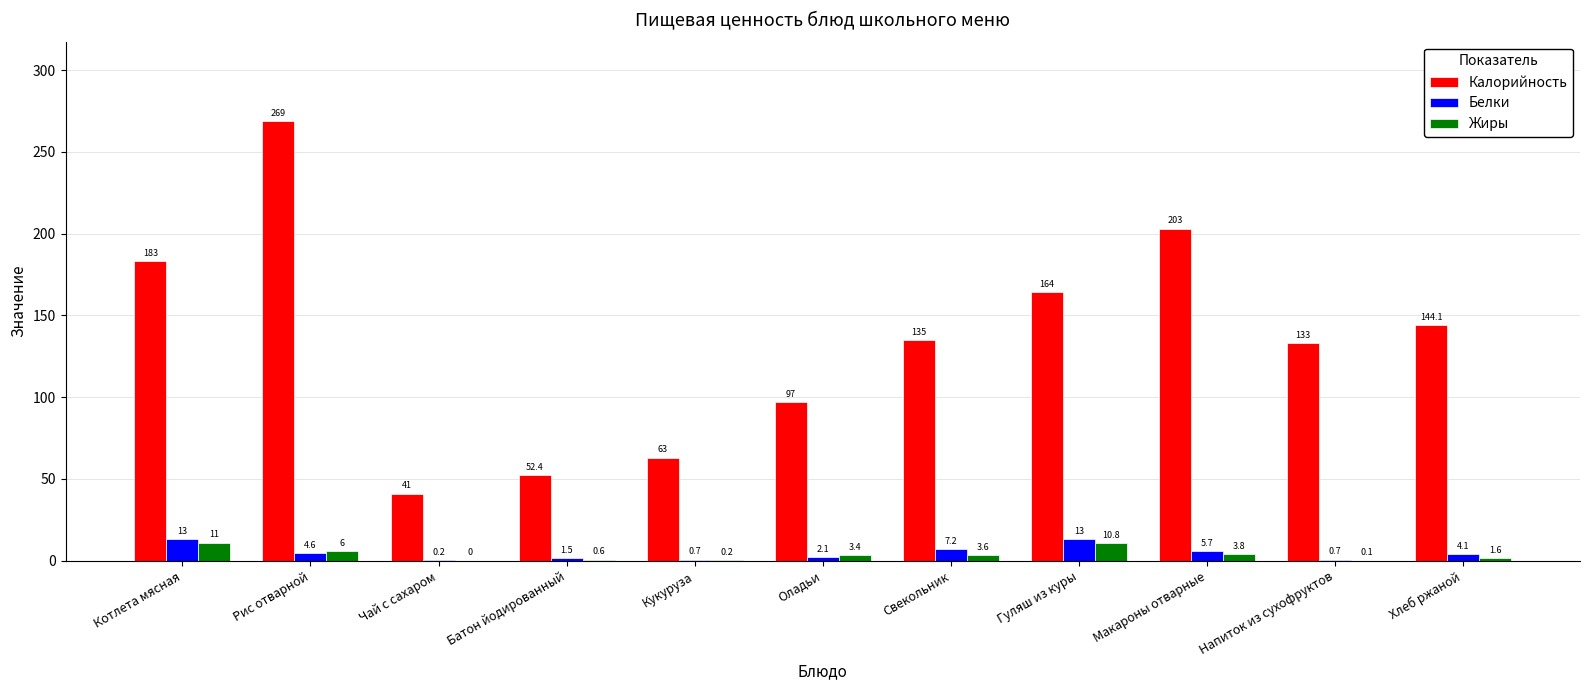

Is it true that Белки equals 1.5 at Батон йодированный?

True